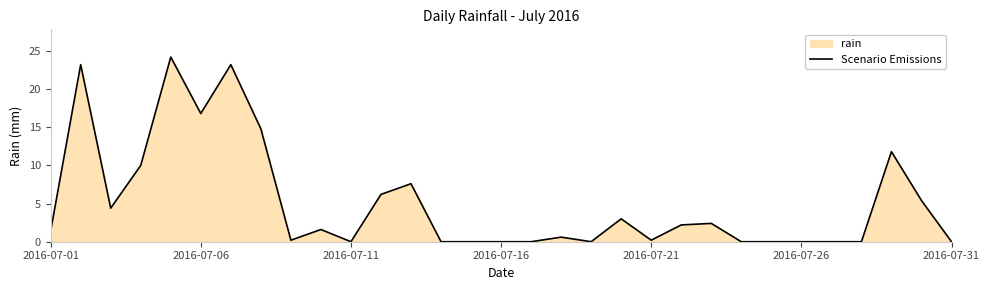

The value at 27 is 0.0. True or false?

True